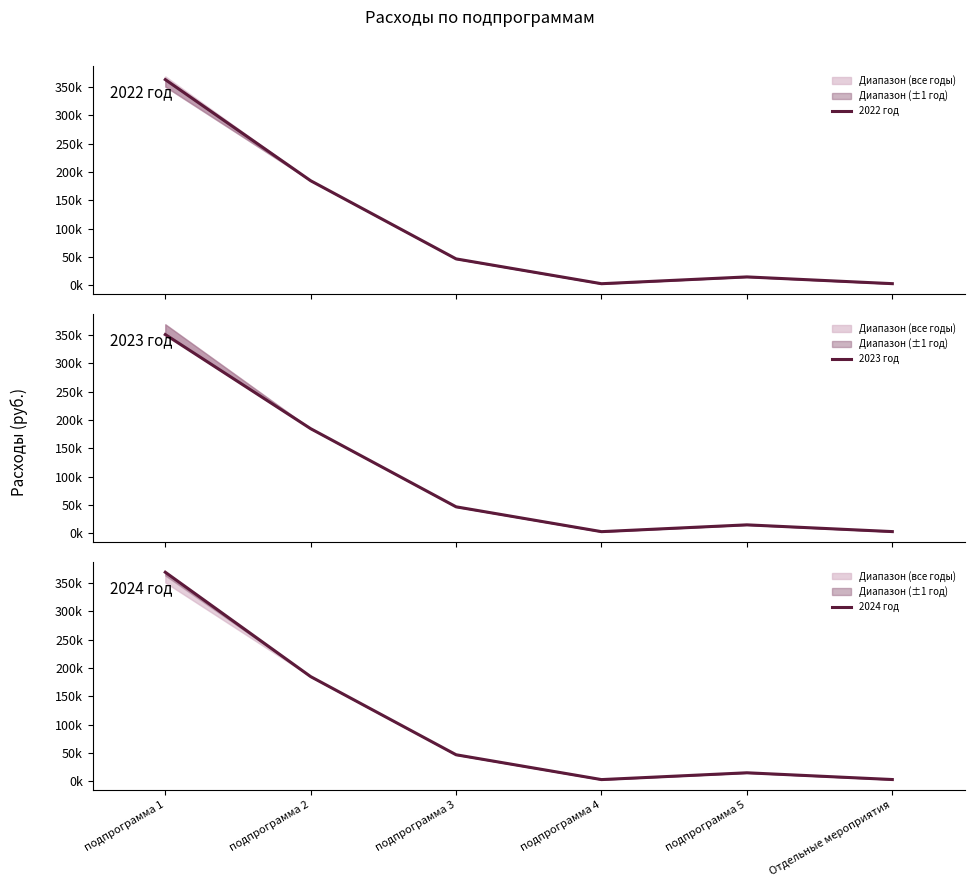

Which category has the highest value in the 2022 год series?

подпрограмма 1